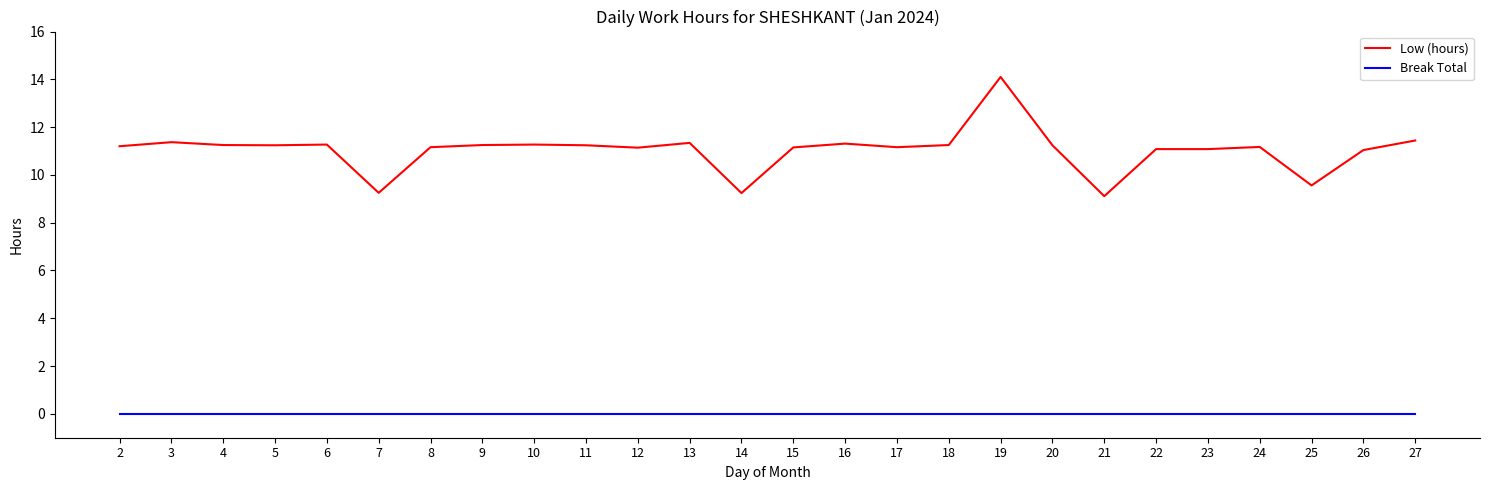

Rank the series by their maximum value, from highest to lowest.

Low (hours), Break Total